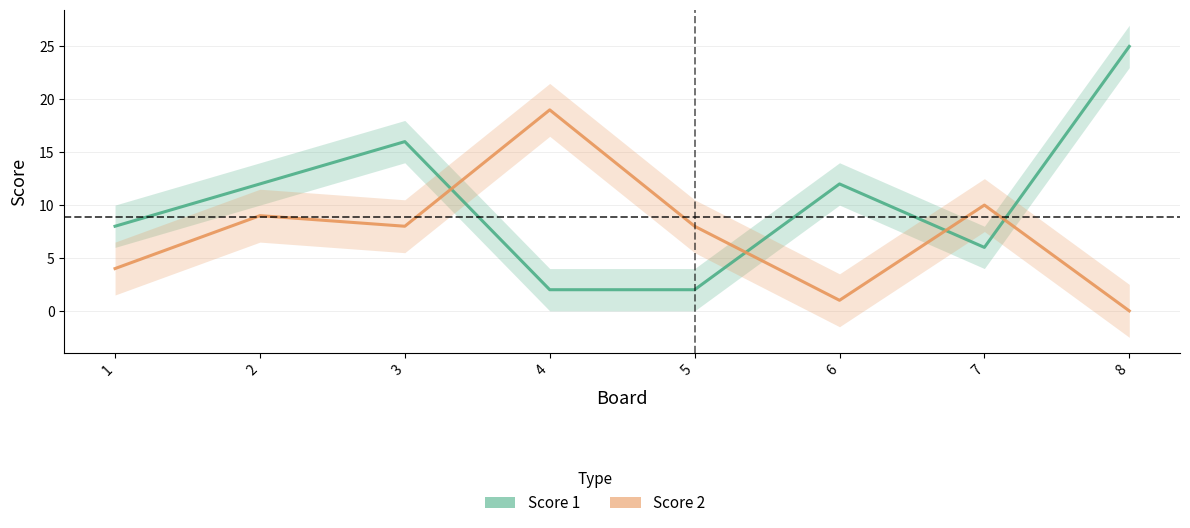

Is it true that Score 2 equals 4 at 1?

True